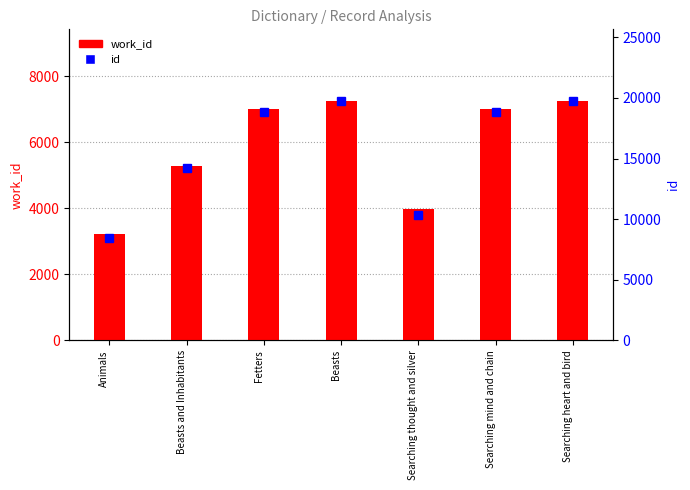

What is the label of the 4th bar from the right?

Beasts